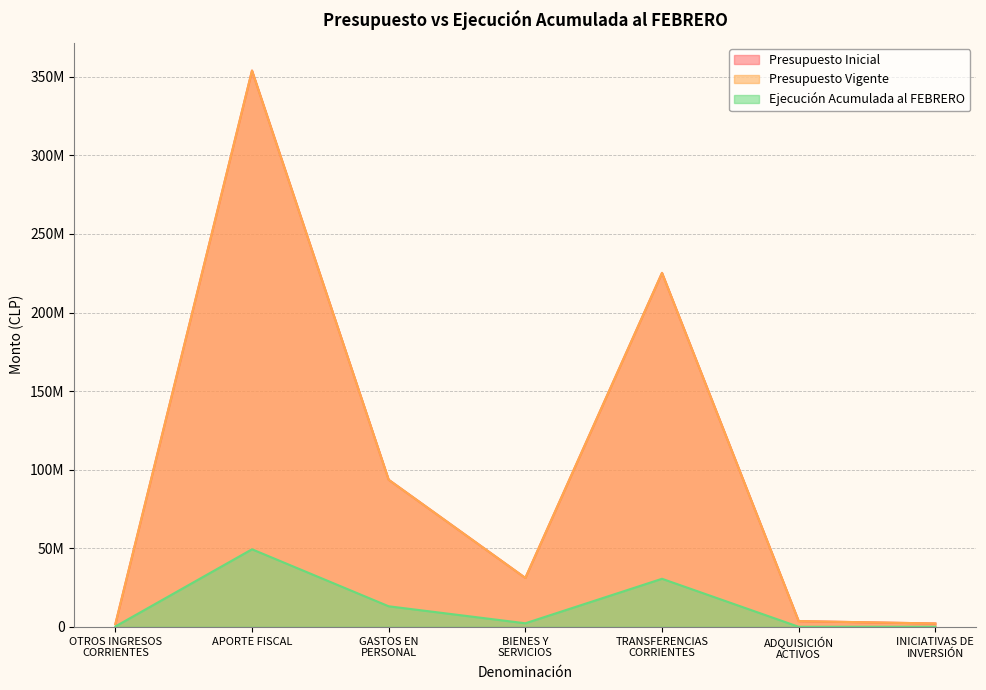

What is the difference between the highest and lowest values at INICIATIVAS DE
INVERSIÓN?

2112126